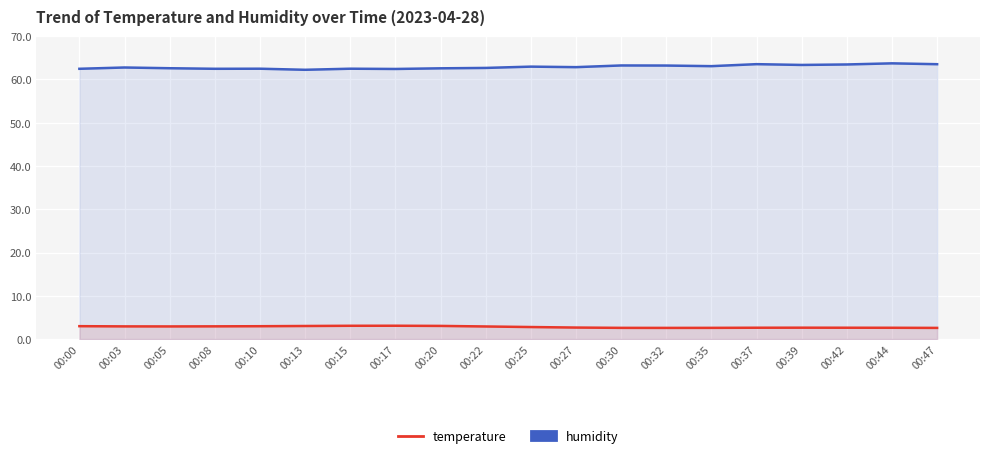

Where is humidity nearest to the value 62?

00:13